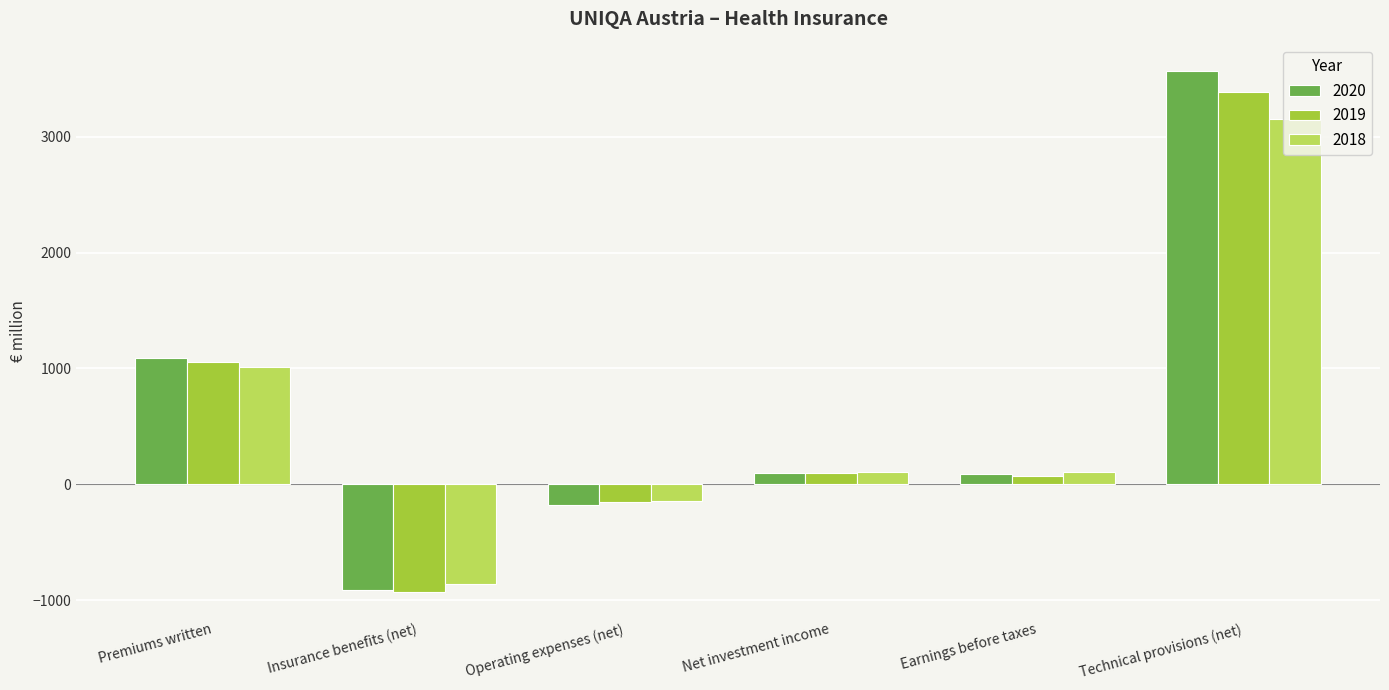

The 2020 series shows -224.7 at Insurance benefits (net). True or false?

False